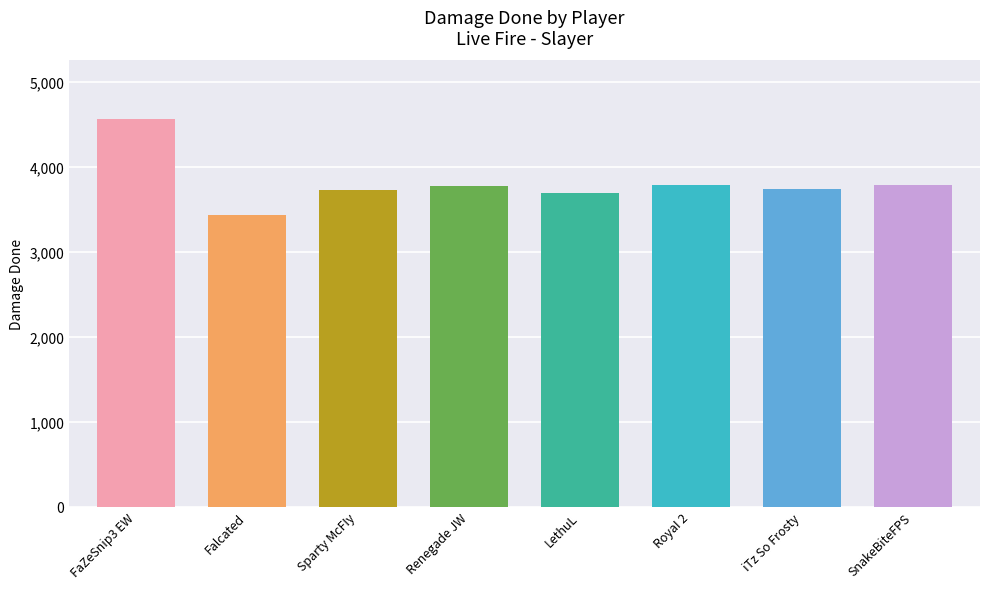

What is the sum of the values at RoyaI 2 and Sparty McFIy?

7504